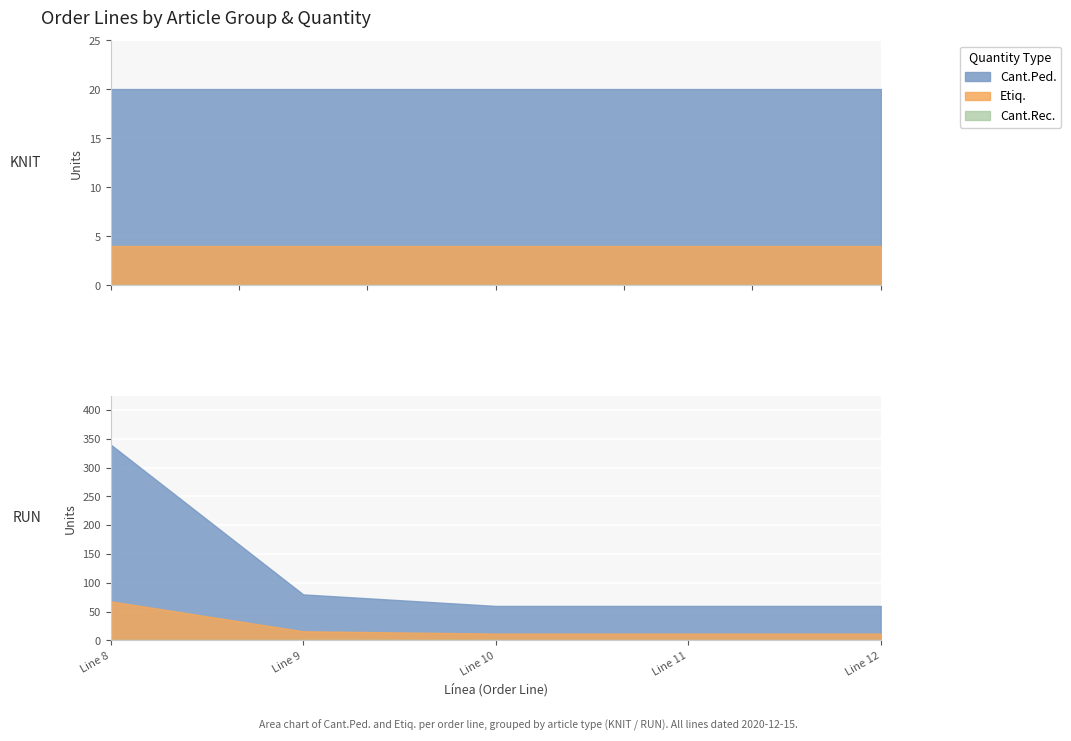

At which category is the sum across all series the highest?

8